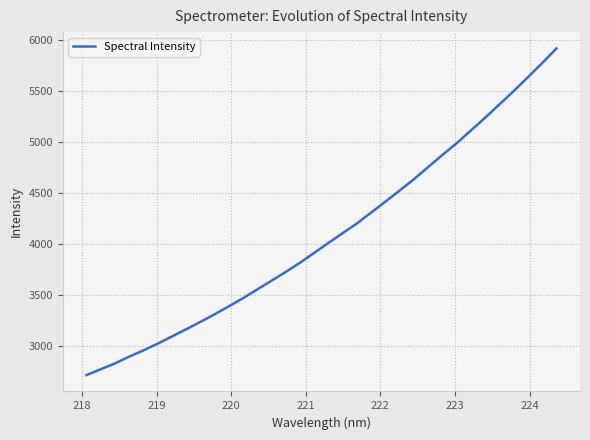

What is the difference between the maximum and minimum values?

3203.0